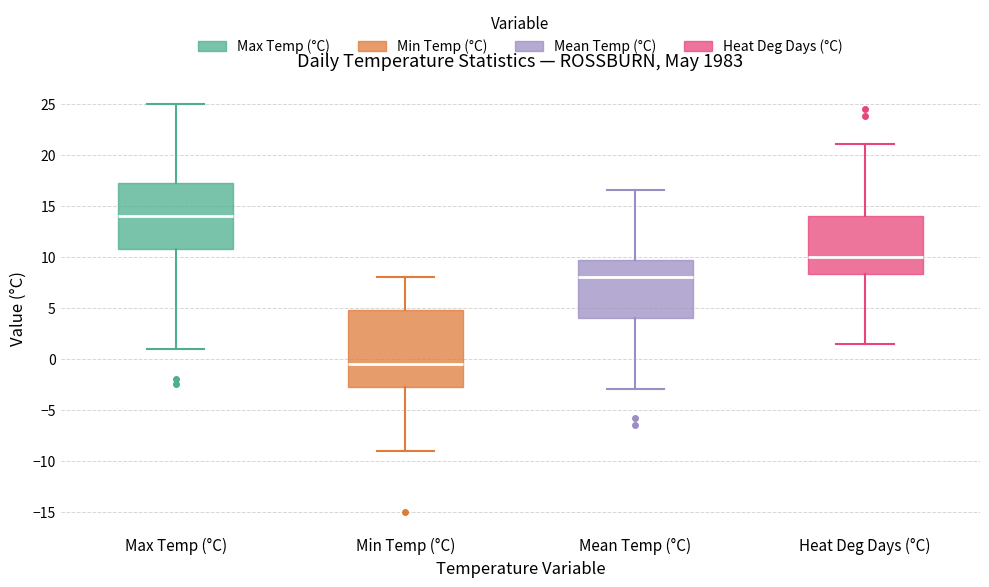

Reading left to right, transcribe this box plot: for each box, give where its median line is, the range the box spans, and where its two whiskers end, as read against the y-axis. The values are not printed on the chart, so give them approximately, as read against the axis.

Max Temp (°C): median 14.0, box 11.0 to 17.5, whiskers 1.0 to 25.0
Min Temp (°C): median -0.5, box -2.5 to 5.0, whiskers -9.0 to 8.0
Mean Temp (°C): median 8.0, box 4.0 to 9.5, whiskers -3.0 to 16.5
Heat Deg Days (°C): median 10.0, box 8.5 to 14.0, whiskers 1.5 to 21.0